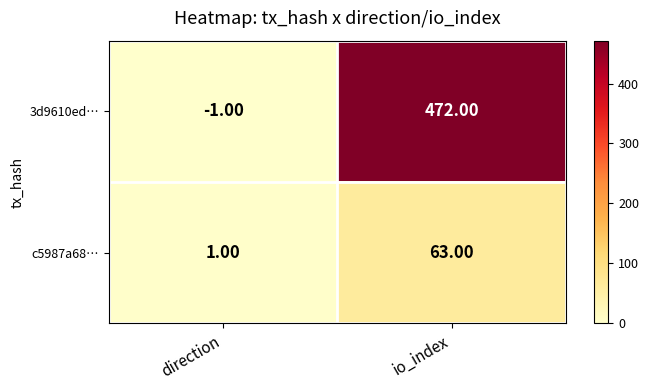

Which series has the widest spread of values?

3d9610ed…